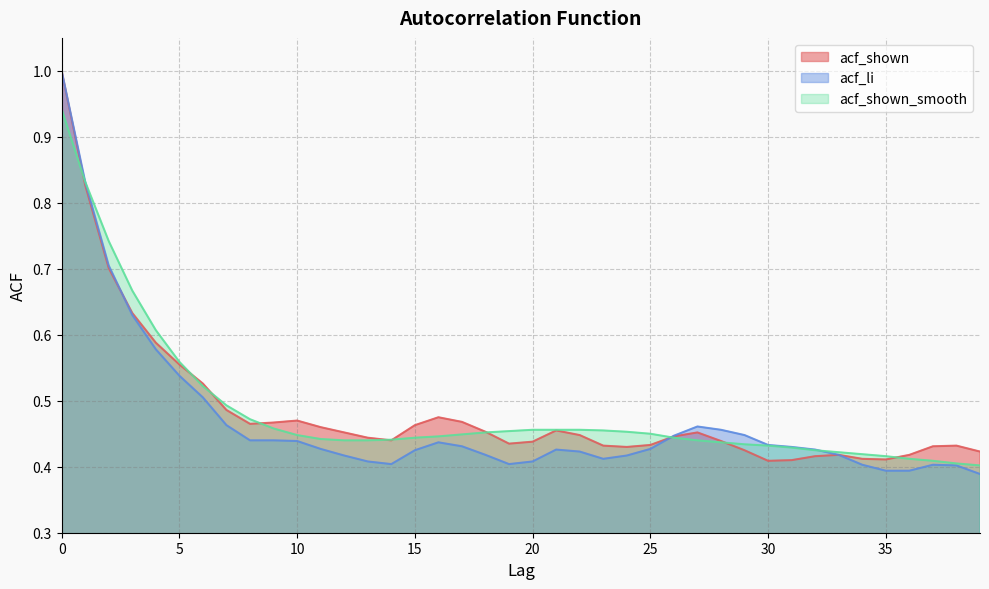

What is the sum of the acf_li values at 33 and 36?

0.8